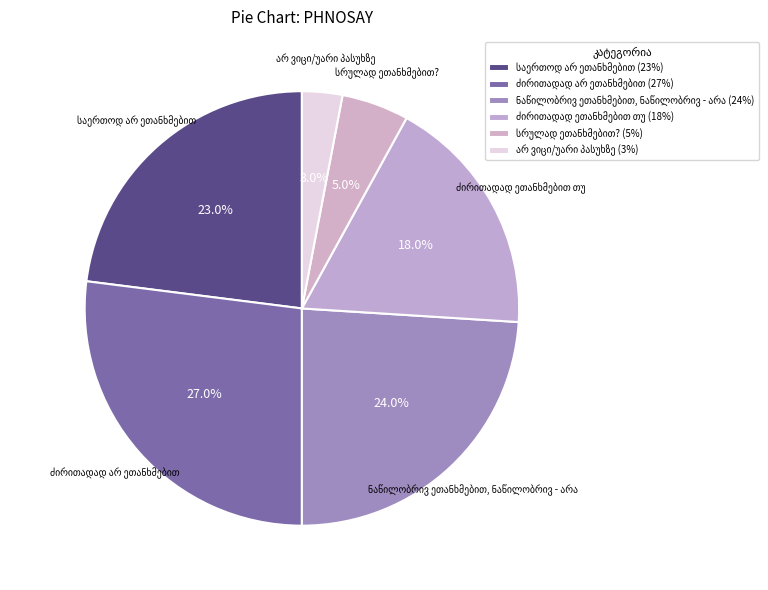

How many slices are in this pie chart?

6